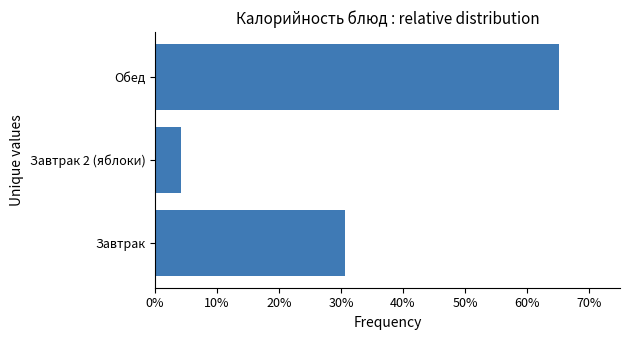

Are the bars horizontal?

Yes